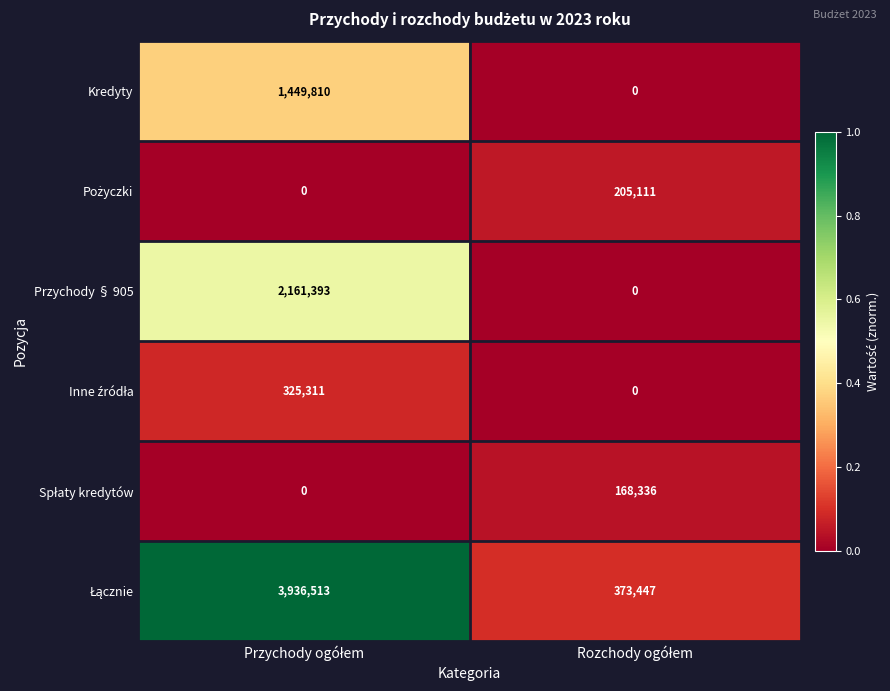

What is the difference between the maximum and minimum values in the Kredyty series?

1449810